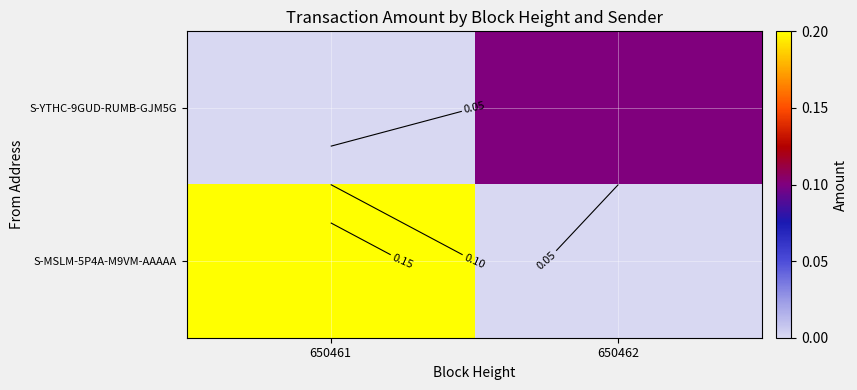

How many S-MSLM-5P4A-M9VM-AAAAA values are between 0 and 1?

2